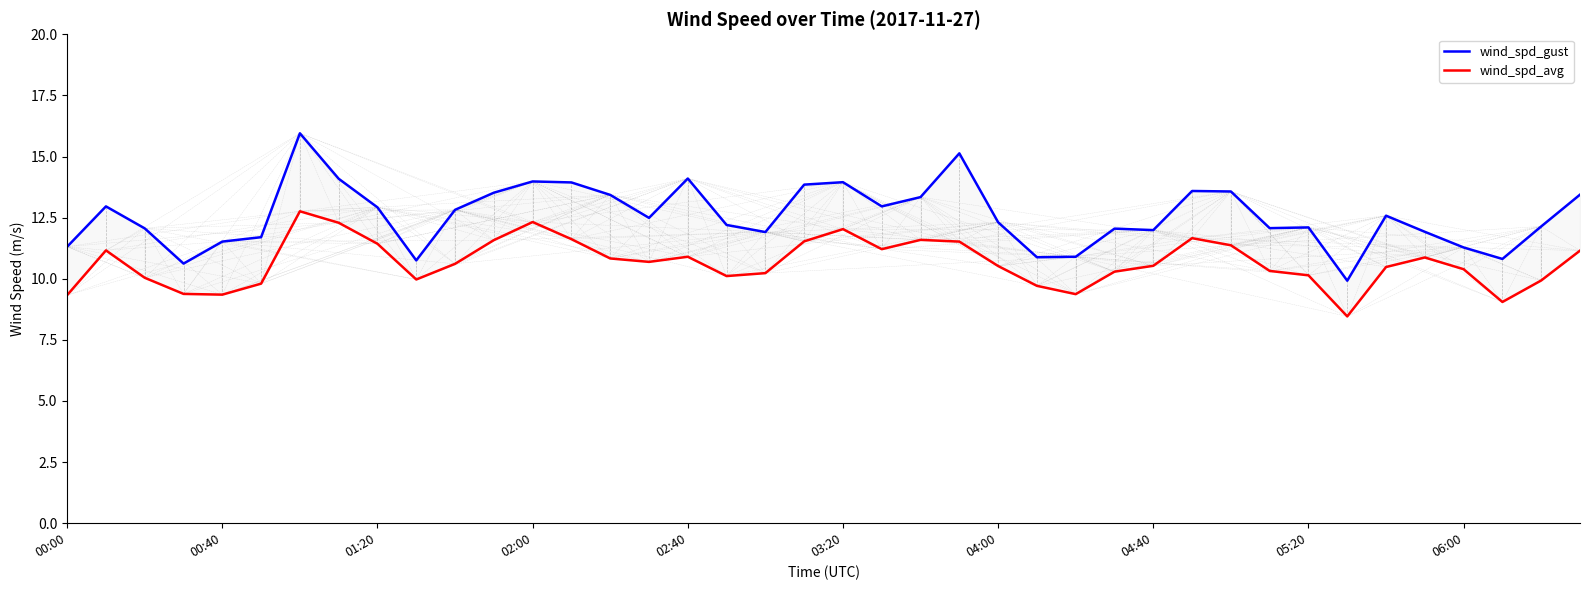

Which has a higher value, 21 or 24?

21